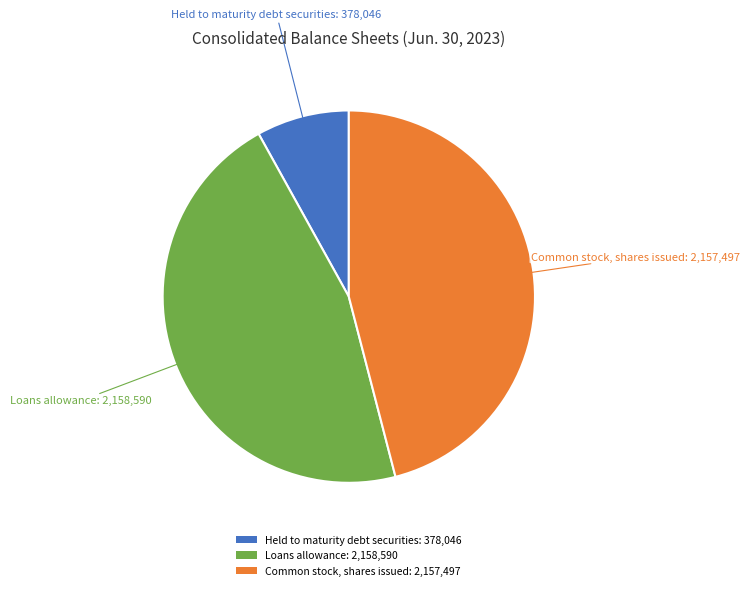

How many segments does this pie chart have?

3